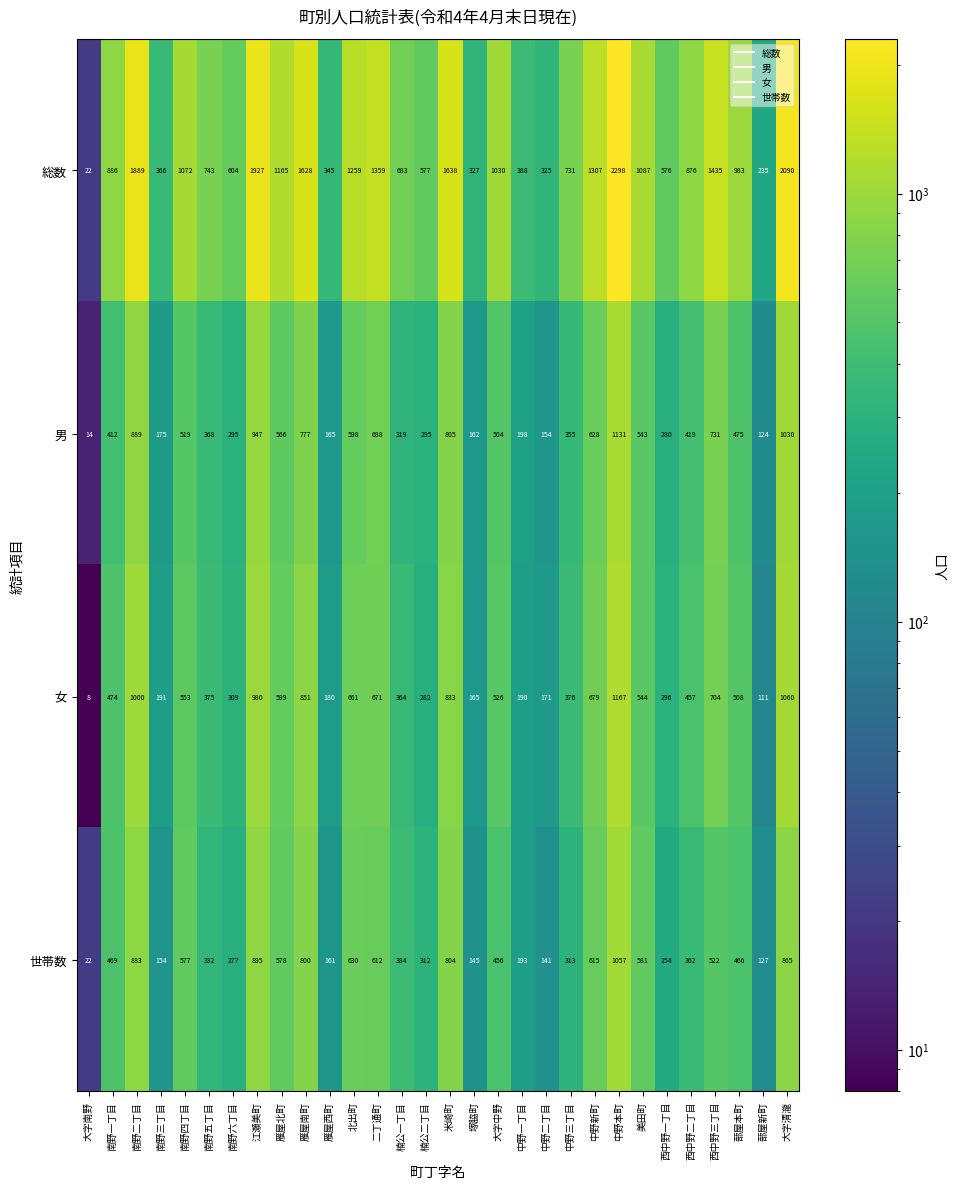

True or false: 男 has a value of 688 at 二丁通町.

True